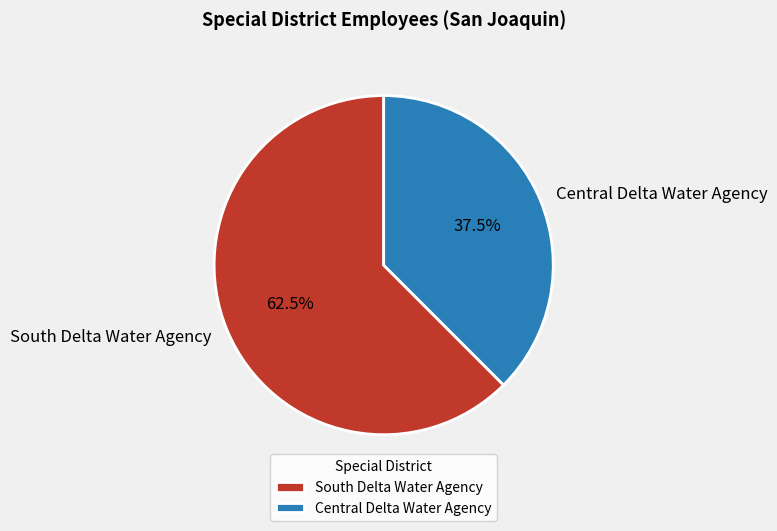

To the nearest percent, what is the difference between the Central Delta Water Agency and South Delta Water Agency slice percentages?

25%